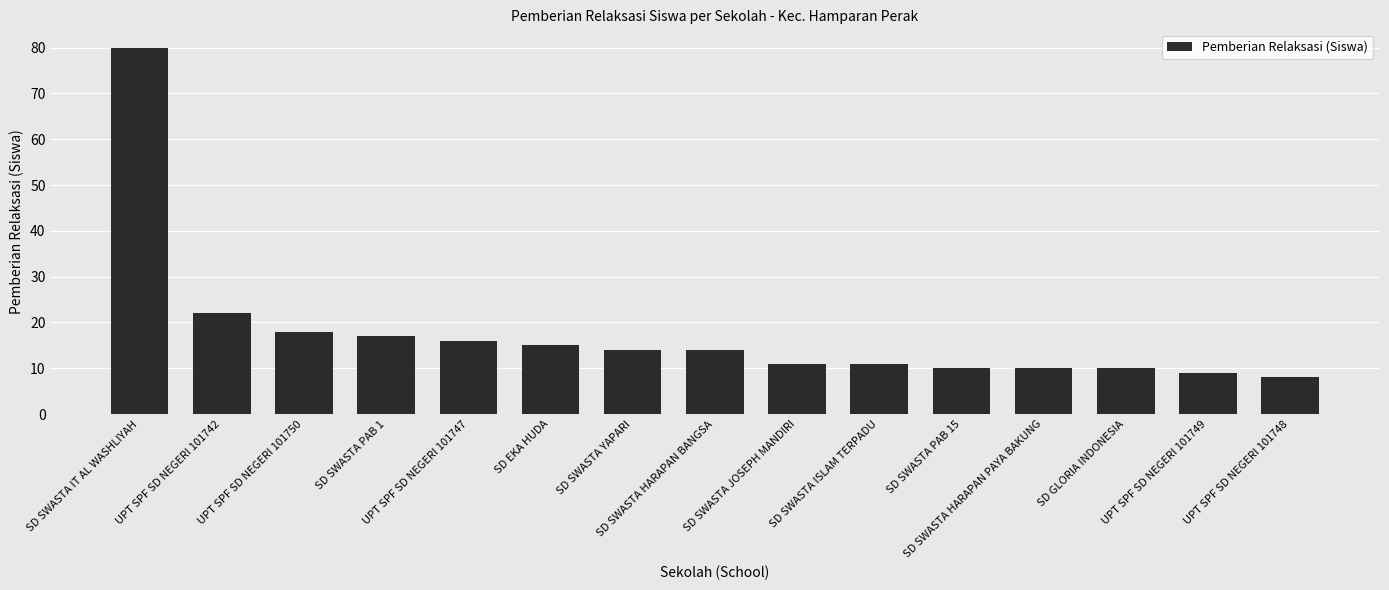

Where does the data first go above 14?

SD SWASTA IT AL WASHLIYAH